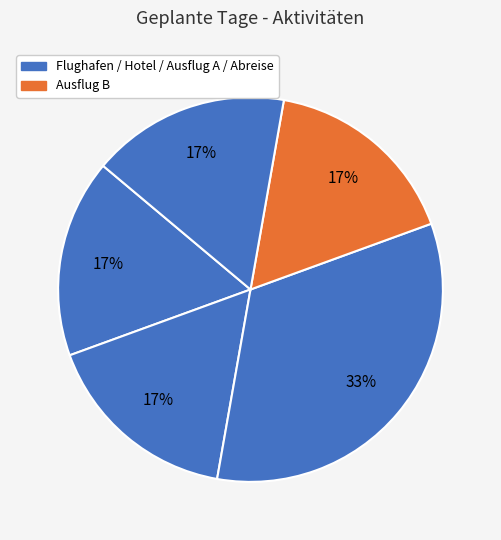

How many segments does this pie chart have?

5